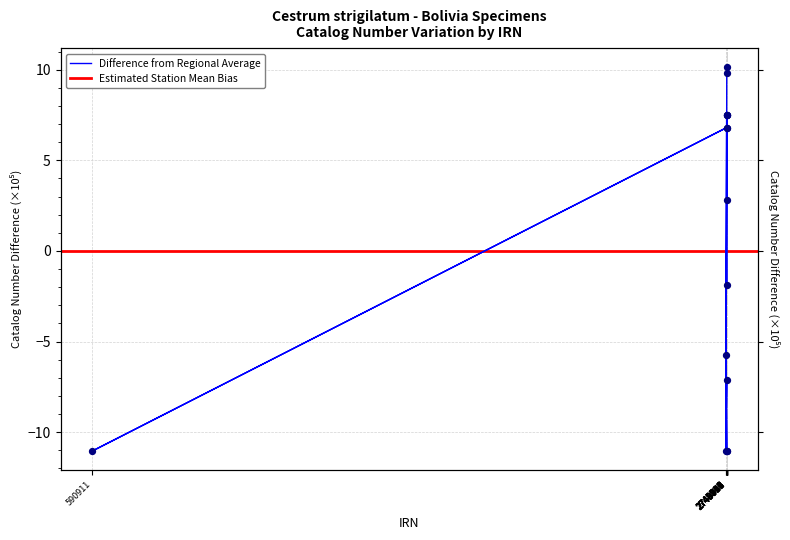

What is the change in value from 2745537 to 2748757?

+13.2